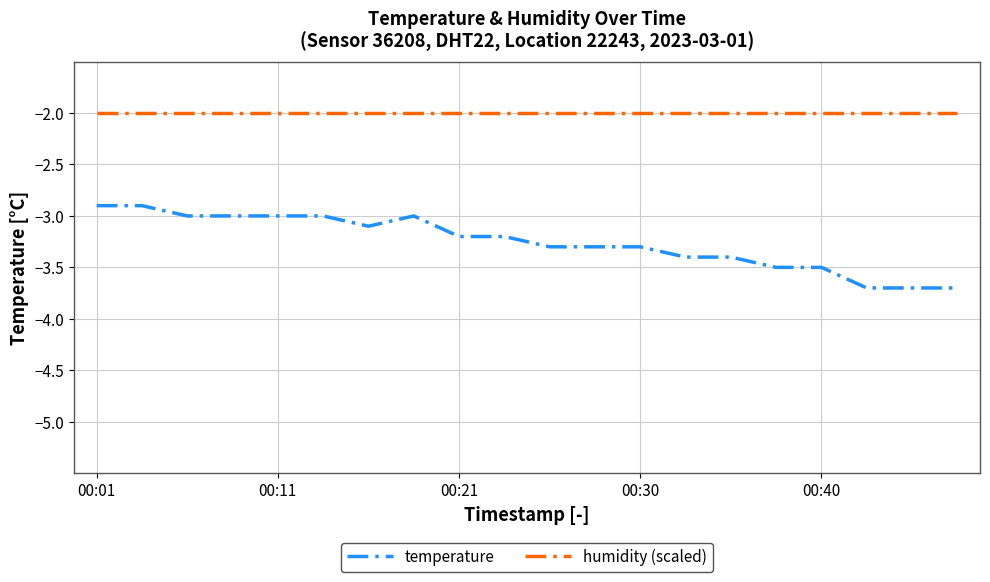

Is this an area chart (filled region under the line)?

No